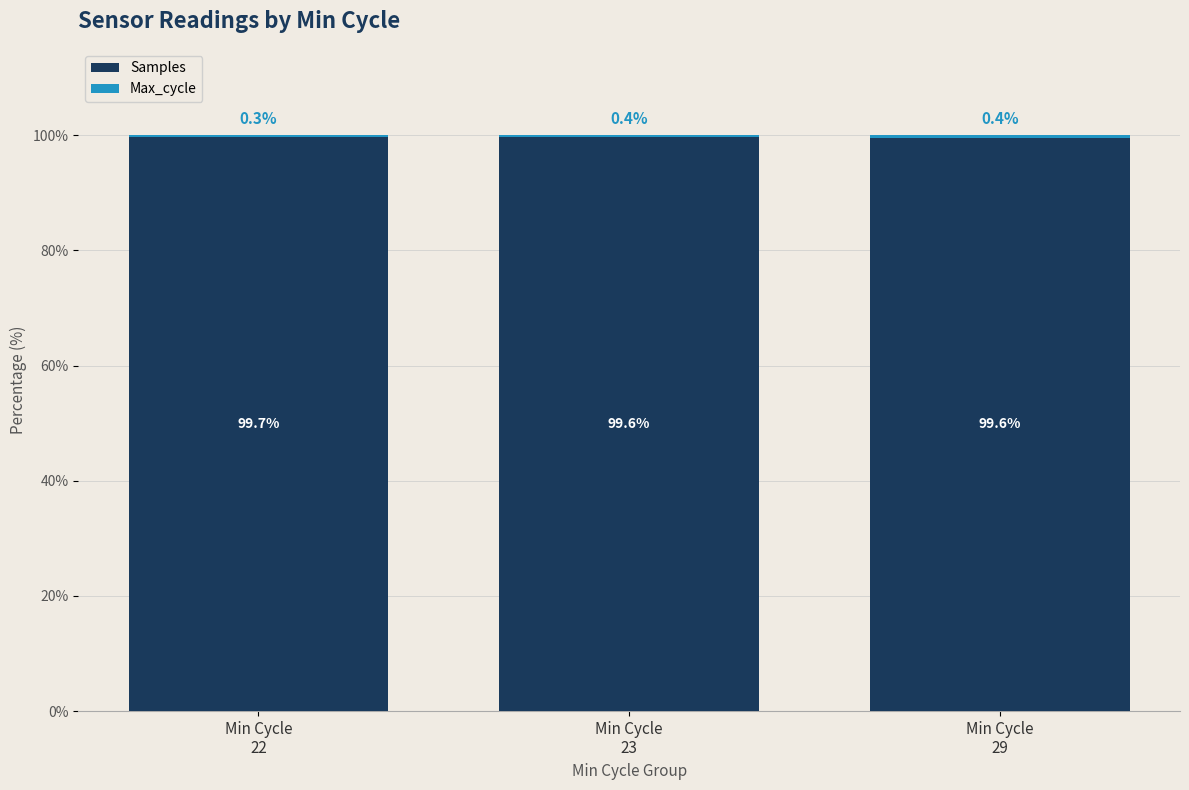

How many Samples values are between 99 and 100?

3